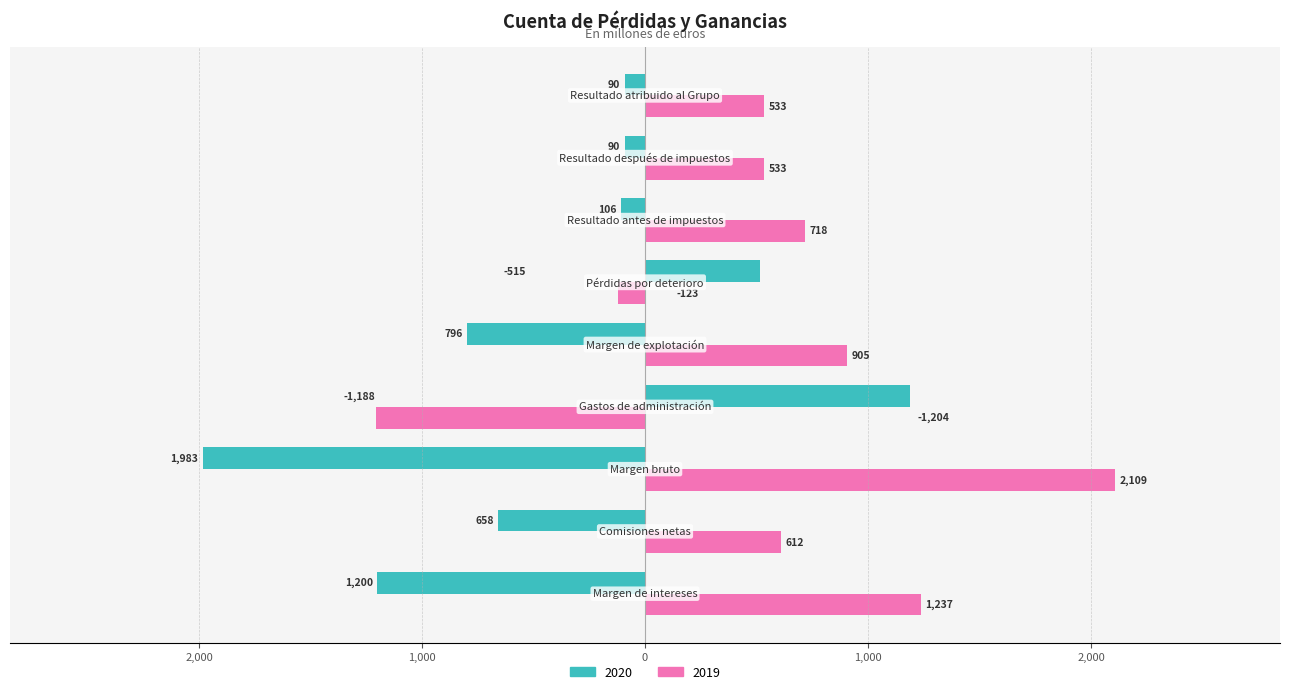

What are all the series names shown in the legend?

2020, 2019